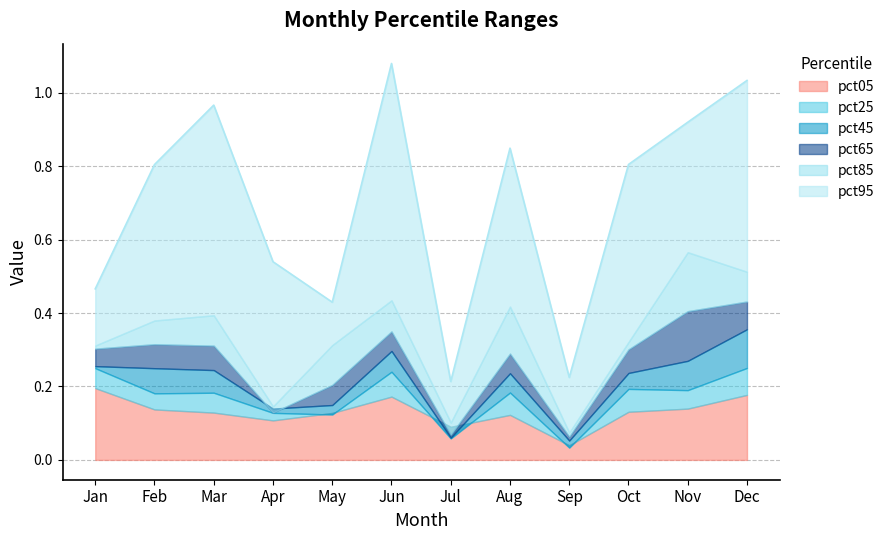

What is the difference between the pct45 values at Mar and Dec?

0.1